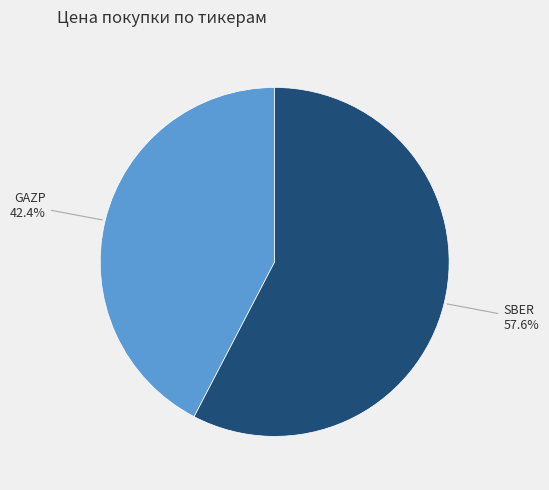

Does any single category account for the majority?

Yes